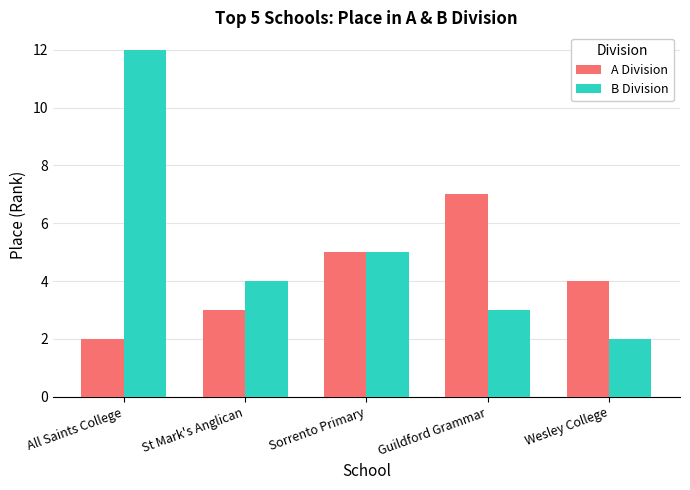

What value does the B Division series have at St Mark's Anglican, to the nearest 5?

5